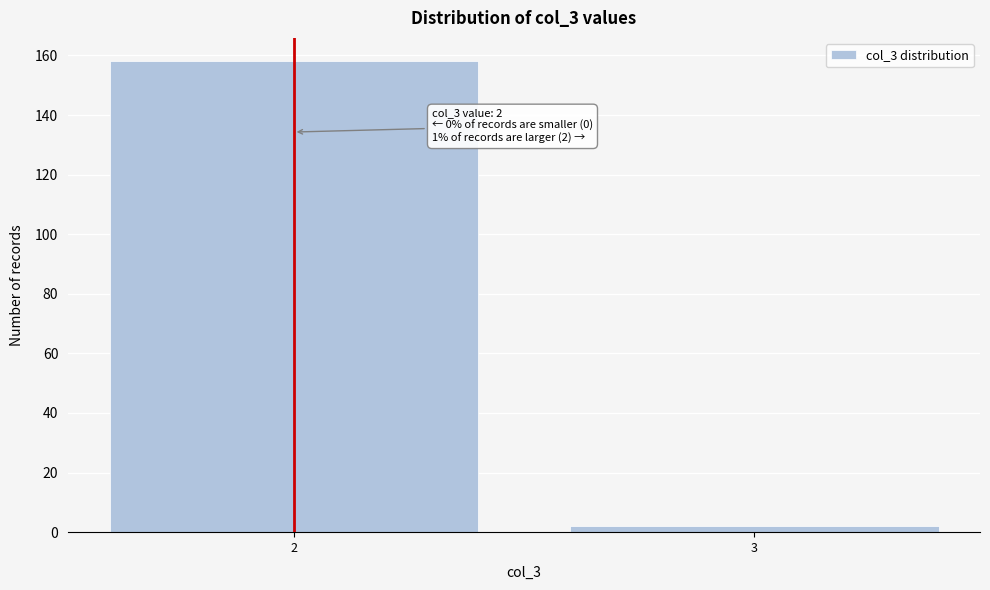

Reading left to right, extract all data points from this chart.

2=158	3=2